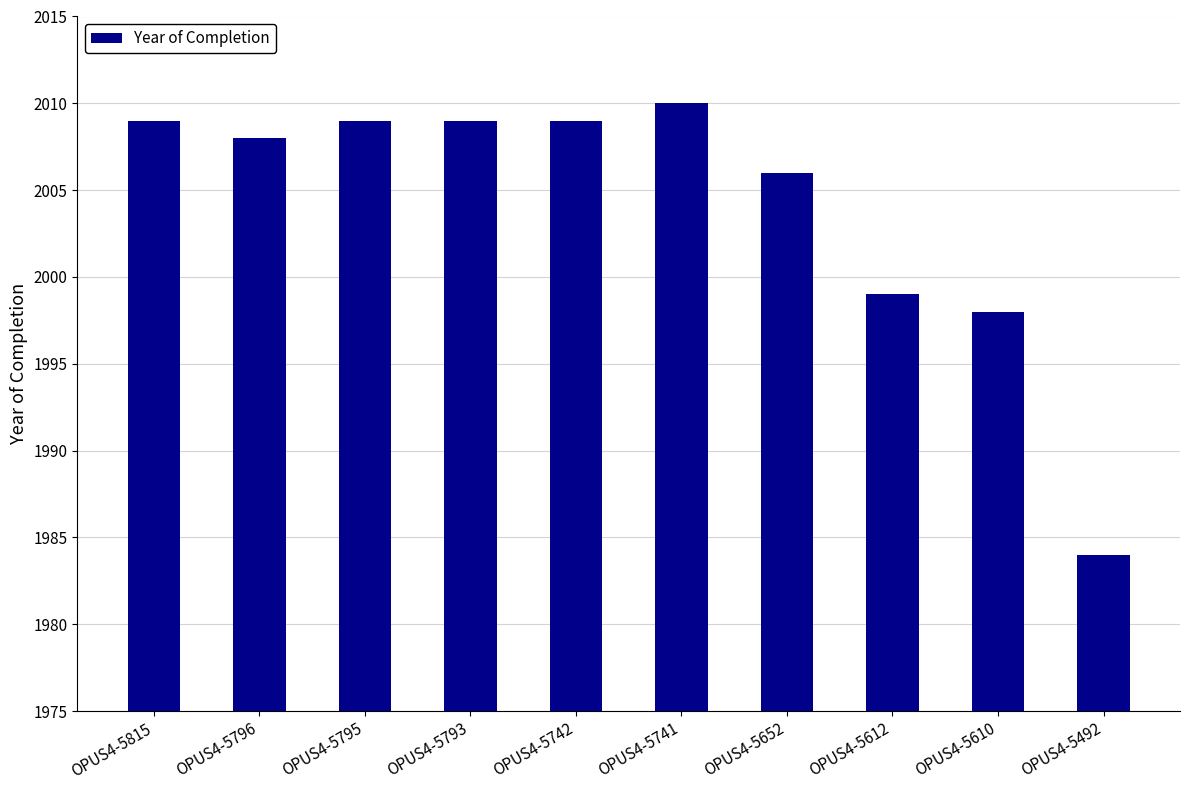

Reading left to right, list all the values displayed in this chart.

2009	2008	2009	2009	2009	2010	2006	1999	1998	1984